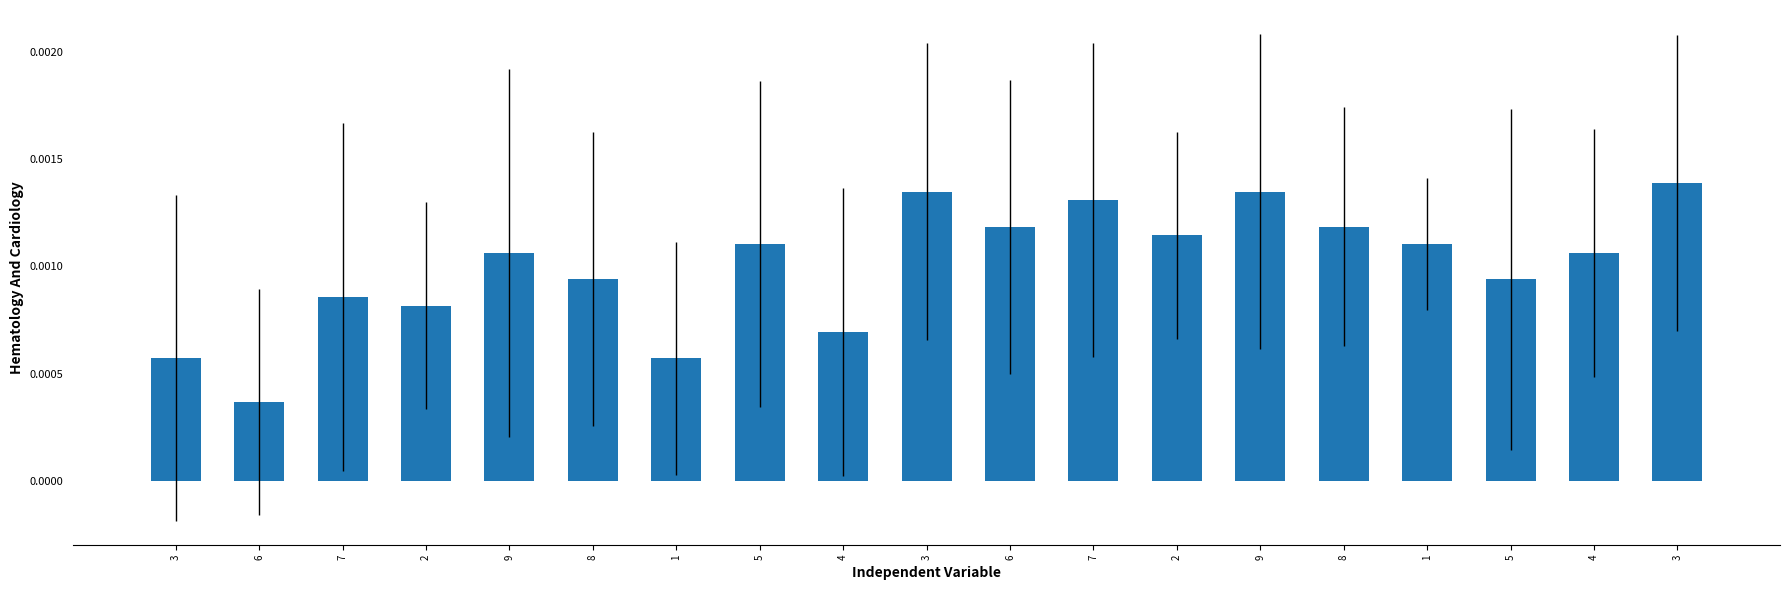

Which category has the lowest value across all series?

6